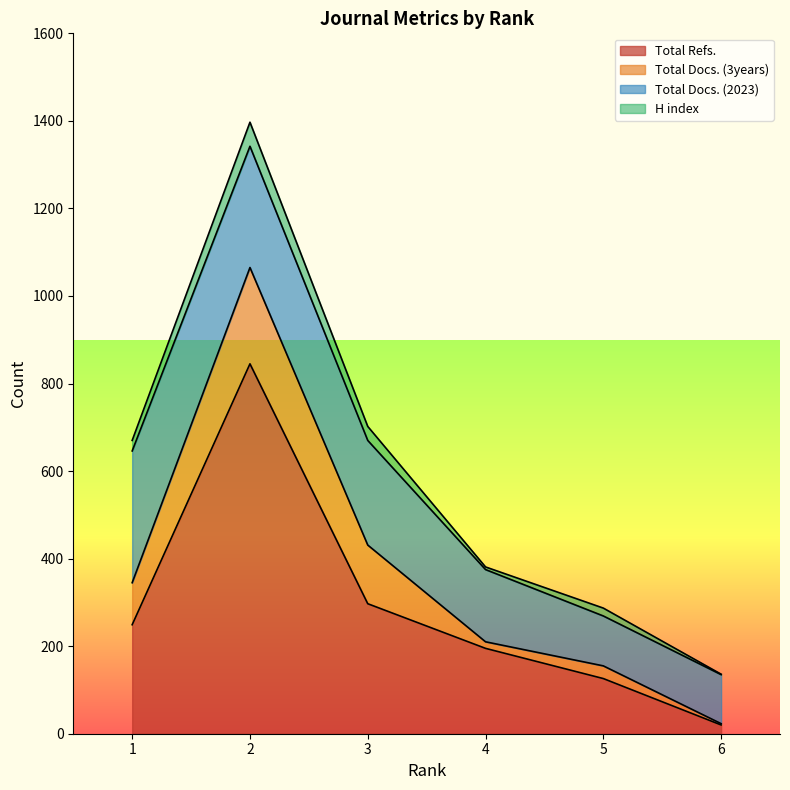

What is the average value of the H index series?

23